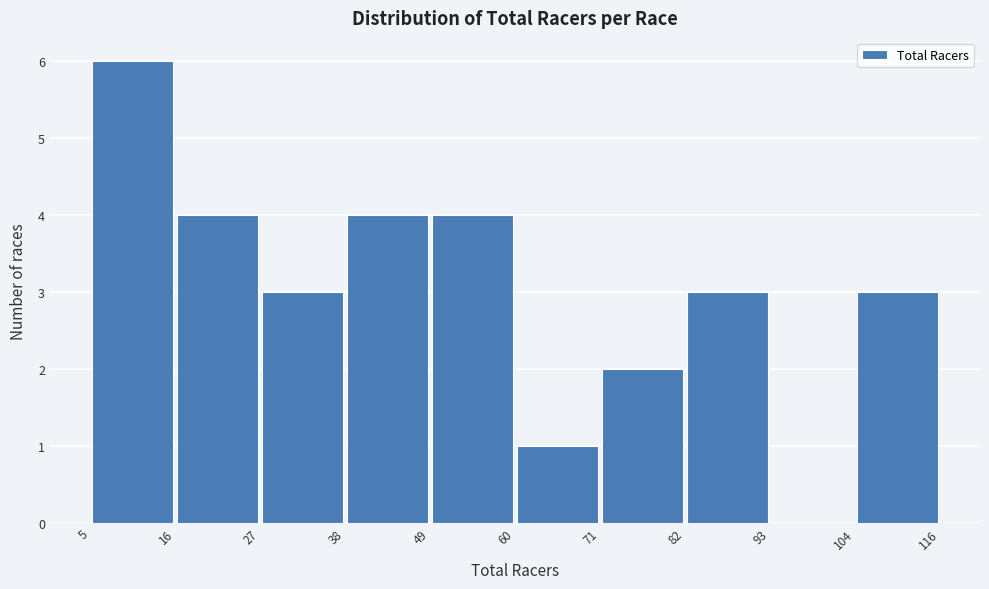

Reading left to right, list every bar in this chart as the range it spans on the x-axis followed by its height. The values are not printed on the chart, so give them approximately, as read against the axis.

5 to 16: 6
16 to 27: 4
27 to 38: 3
38 to 49: 4
49 to 60: 4
60 to 71: 1
71 to 82: 2
82 to 93: 3
93 to 104: 0
104 to 116: 3